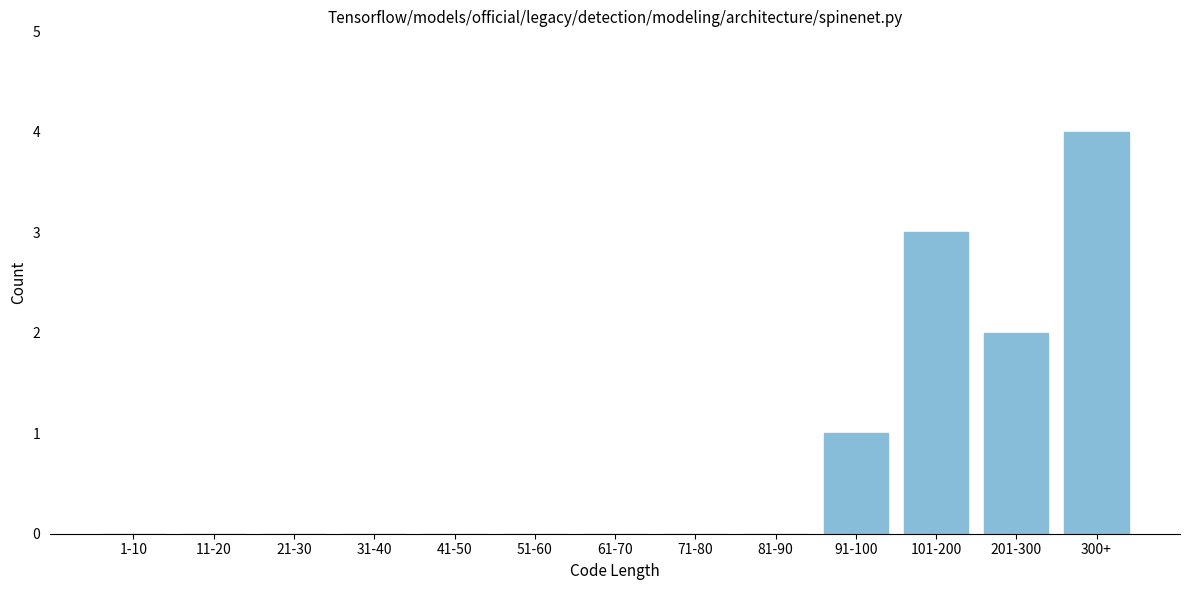

Reading right to left, what are all the values shown in this chart?

300+=4	201-300=2	101-200=3	91-100=1	81-90=0	71-80=0	61-70=0	51-60=0	41-50=0	31-40=0	21-30=0	11-20=0	1-10=0